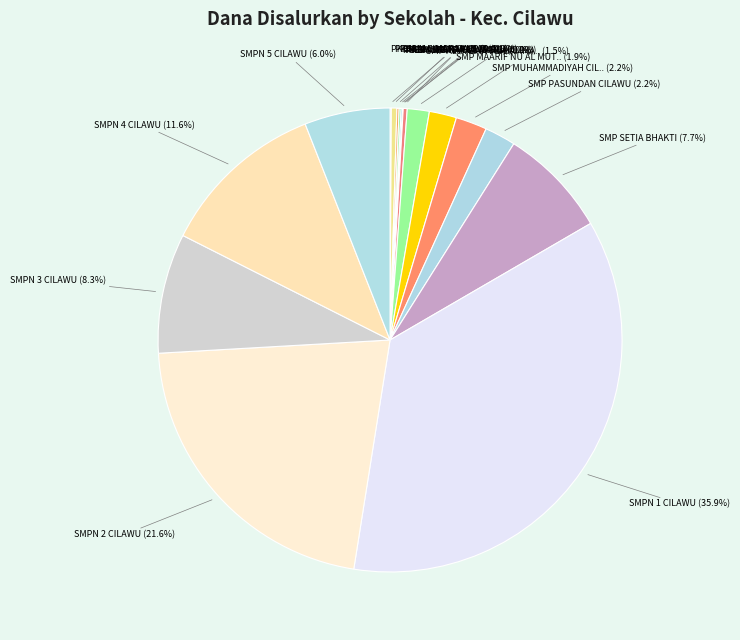

Which slice is the largest?

SMPN 1 CILAWU